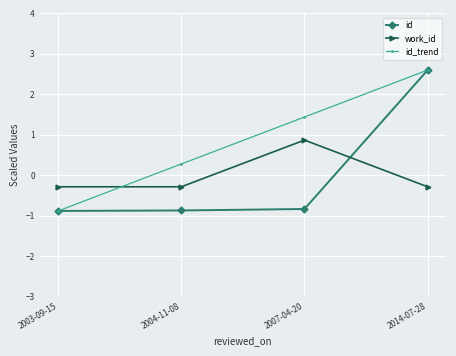

At which category is the sum across all series the highest?

2014-07-28